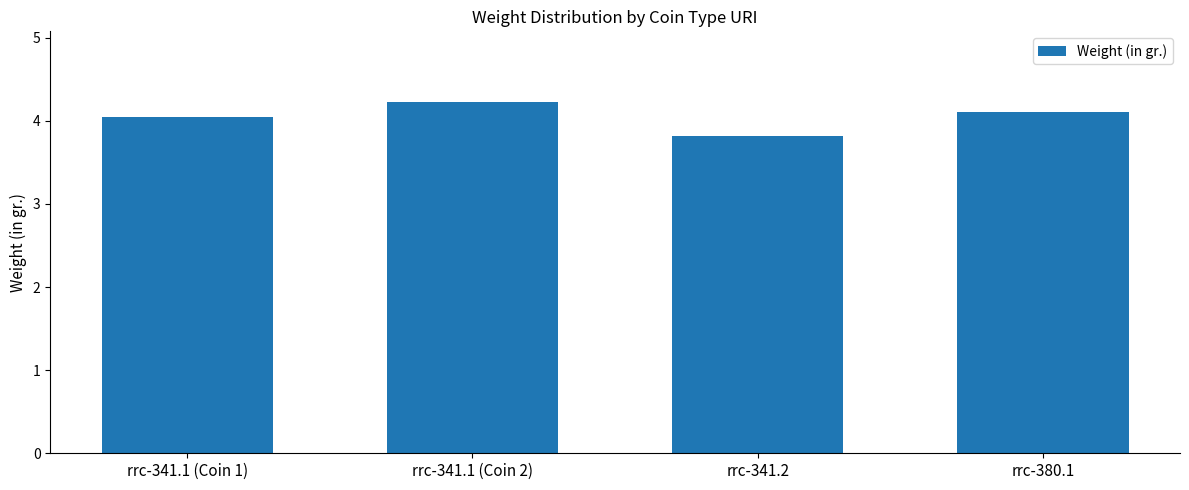

How many categories are shown in the chart?

4